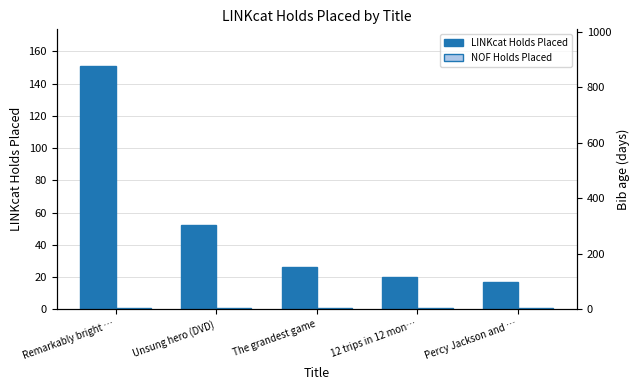

Reading left to right, what are all the values shown in this chart?

LINKcat Holds Placed: 151	52	26	20	17
NOF Holds Placed: 1	1	1	1	1